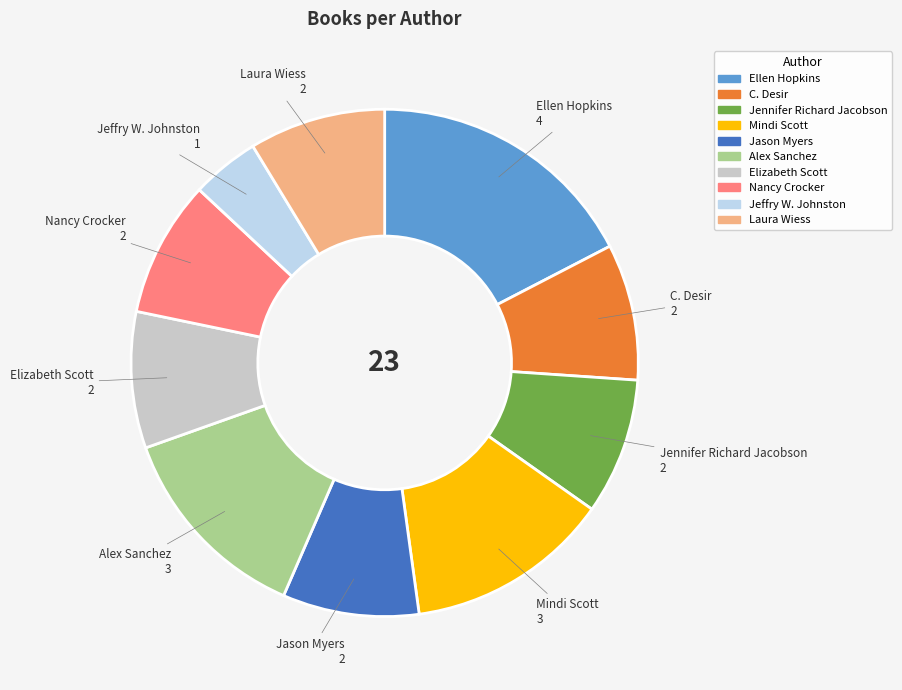

Is there a majority slice in this chart?

No